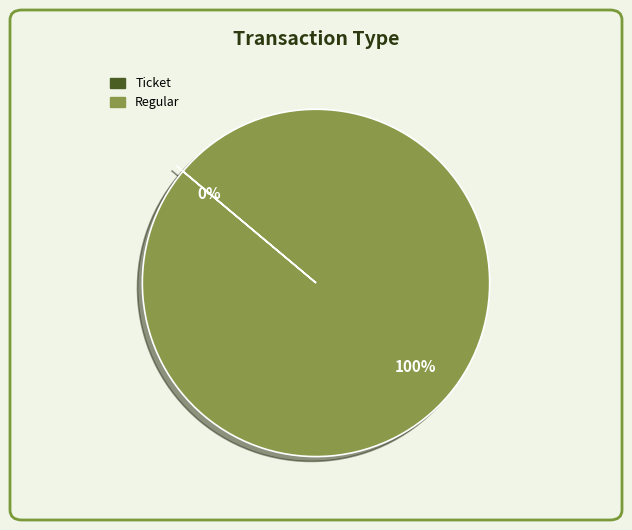

To the nearest percent, what is the difference between the Regular and Ticket slice percentages?

100%